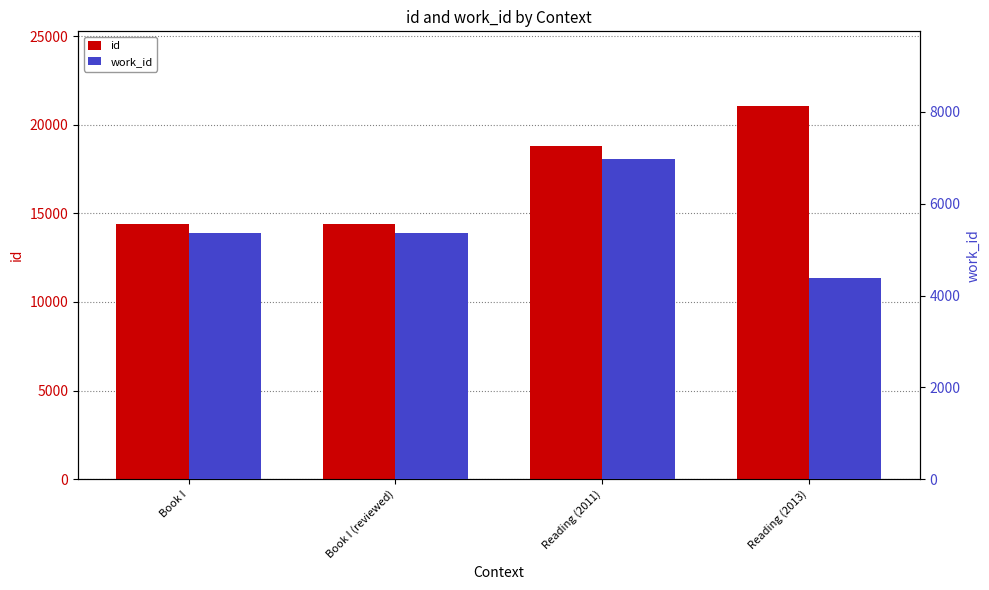

What is the maximum value shown in the chart?

21056